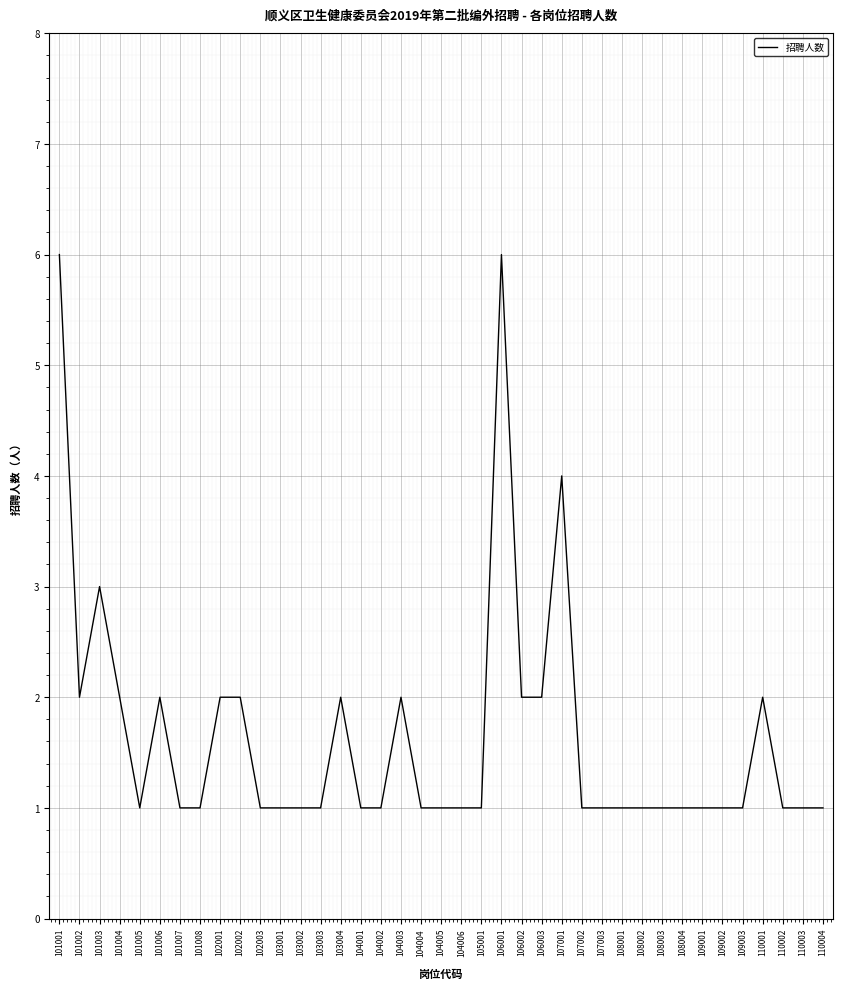

What is the greatest value displayed?

6